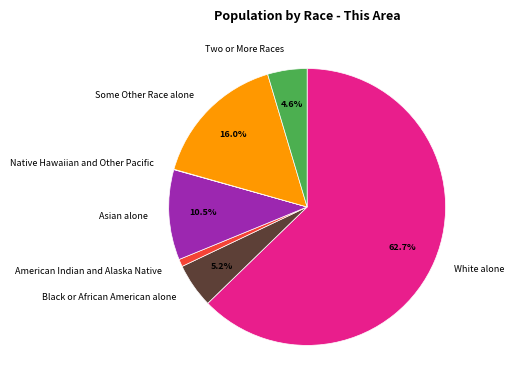

Do Two or More Races and Asian alone together represent more than half of the pie?

No